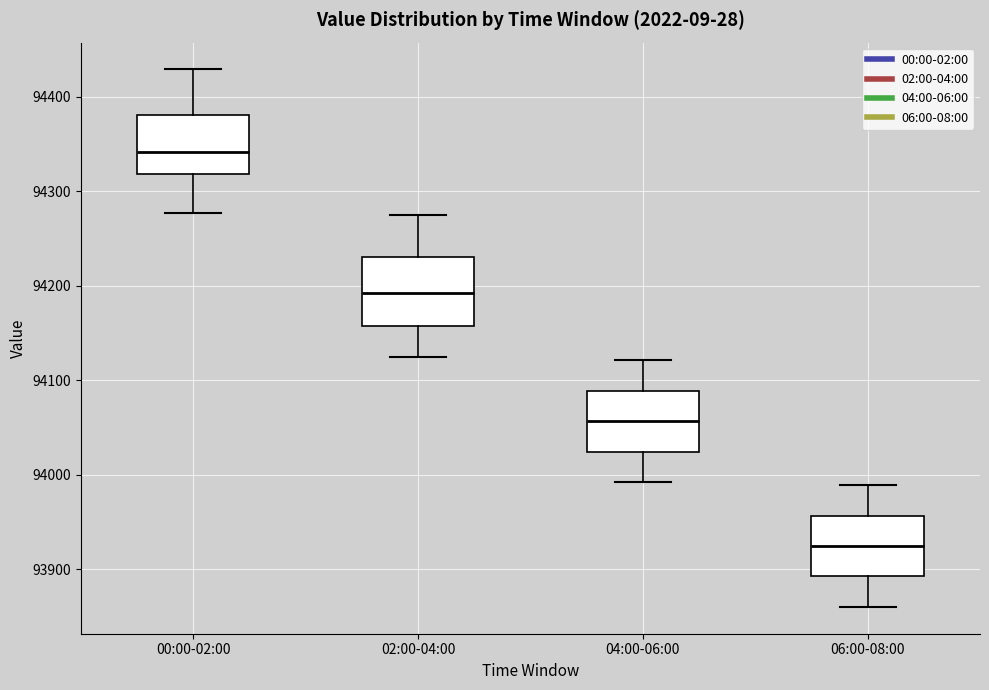

Where does the lower whisker of the box for 02:00-04:00 end on the y-axis? The values are not printed on the chart, so give them approximately, as read against the axis.

94120